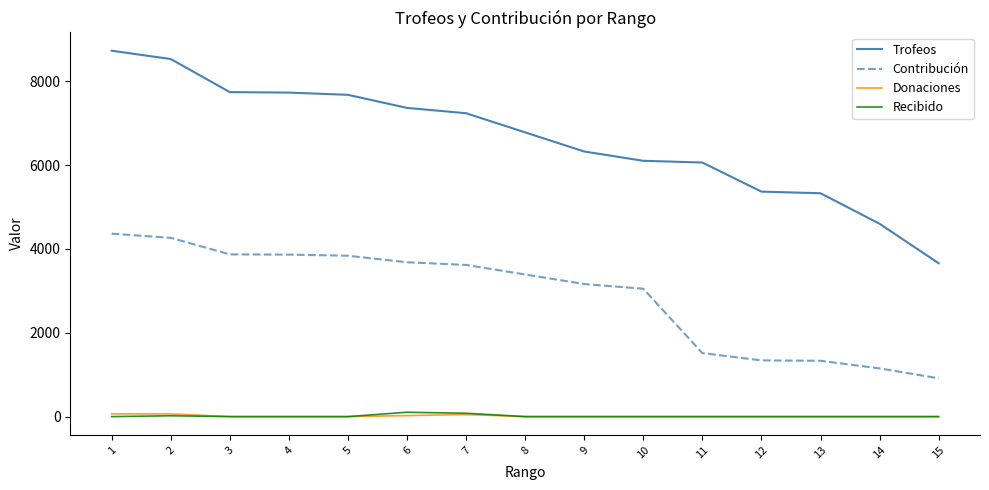

True or false: Contribución and Trofeos intersect in this chart.

False